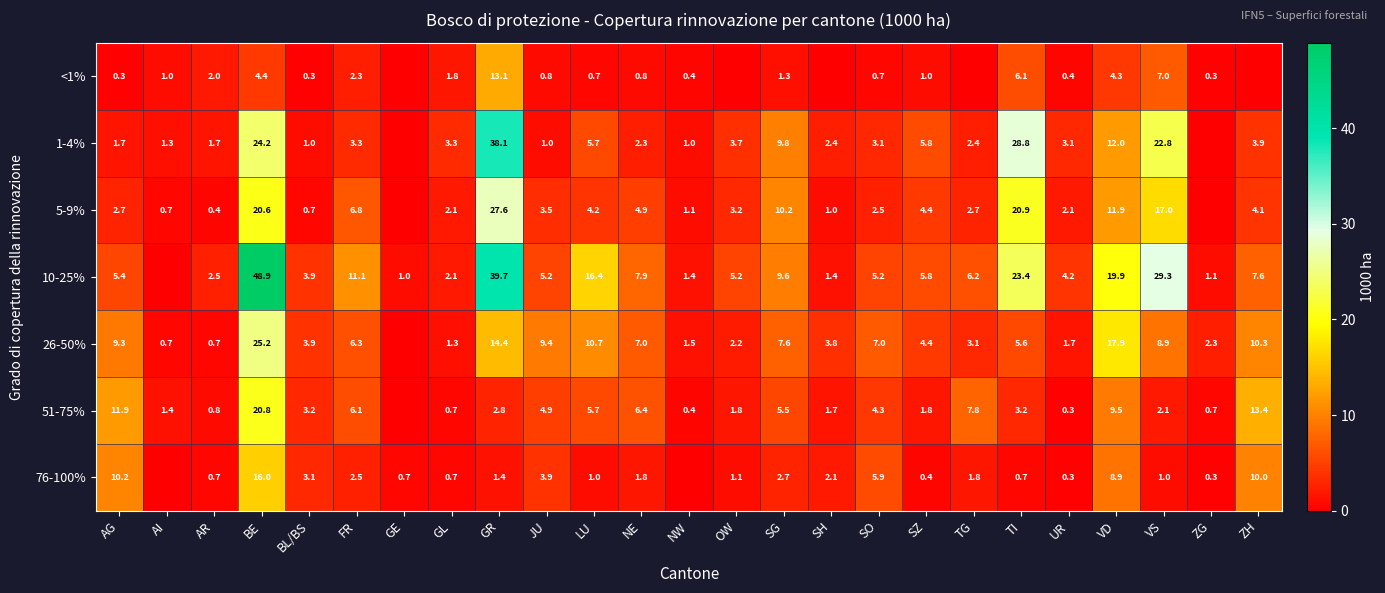

What is the total value across all series at SO?

28.7